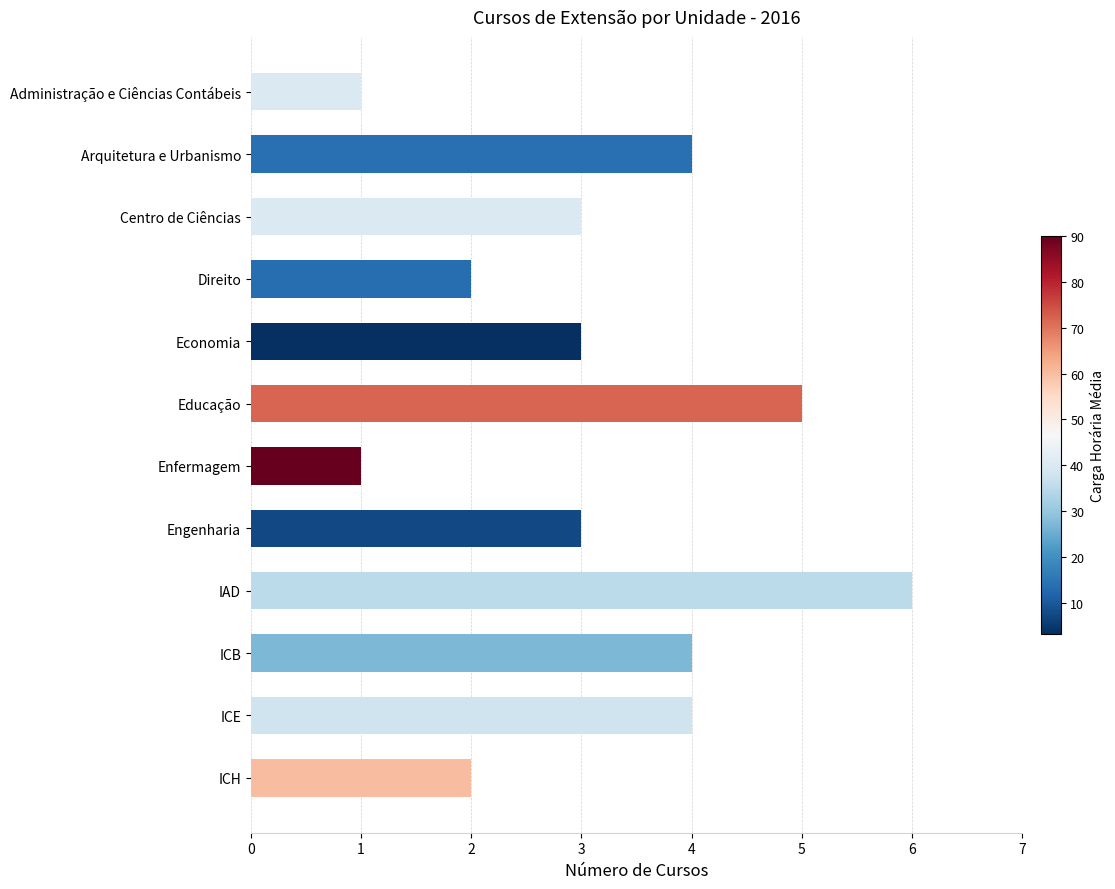

What is the difference between the maximum and minimum values?

5